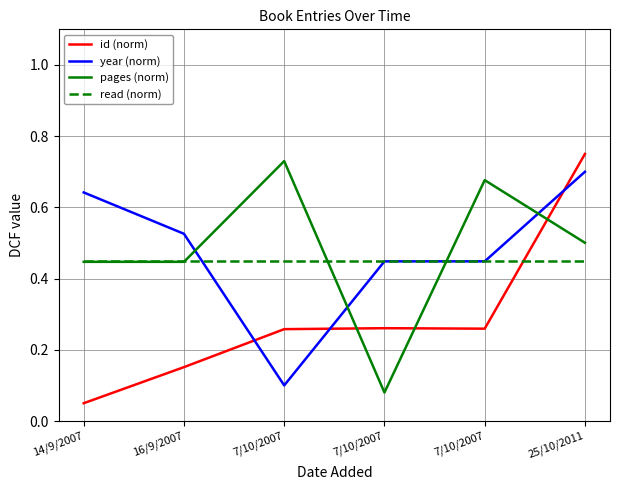

Which category has the lowest value in the read (norm) series?

14/9/2007